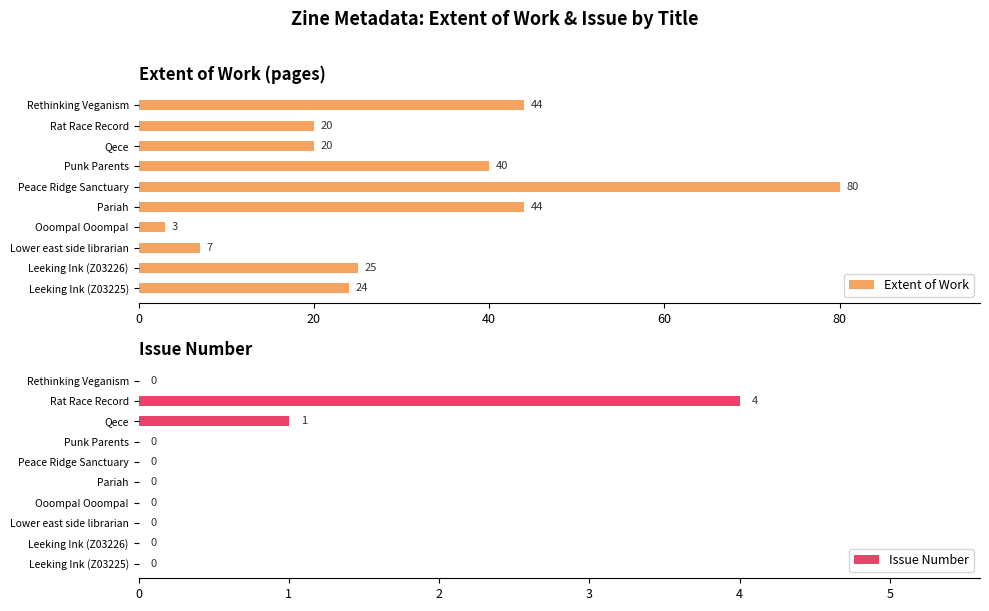

Reading left to right, extract all data points from this chart.

Extent of Work: 24	25	7	3	44	80	40	20	20	44
Issue Number: 0	0	0	0	0	0	0	1	4	0